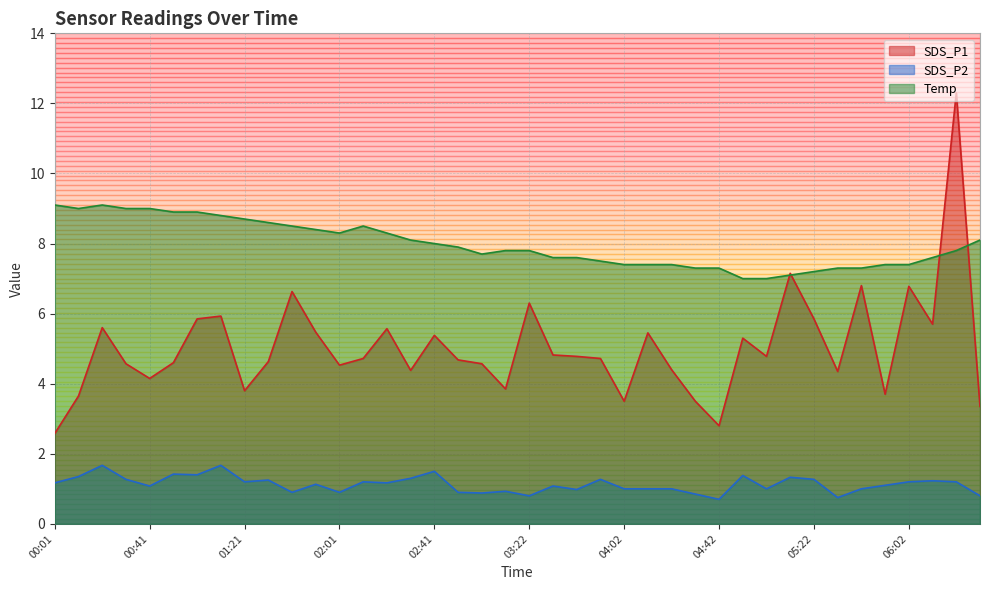

Read the Temp value at 05:32.

7.3